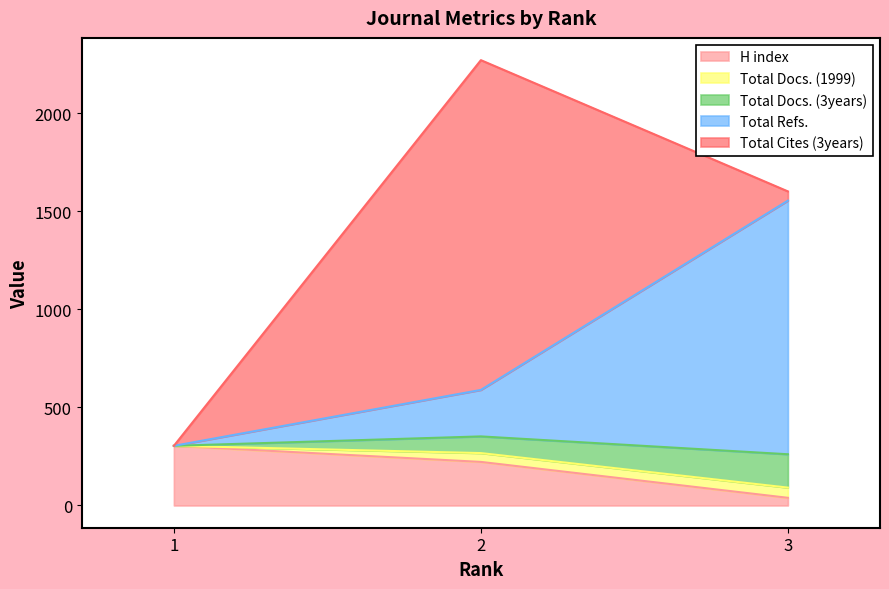

Which series has the largest total across all categories?

Total Cites (3years)